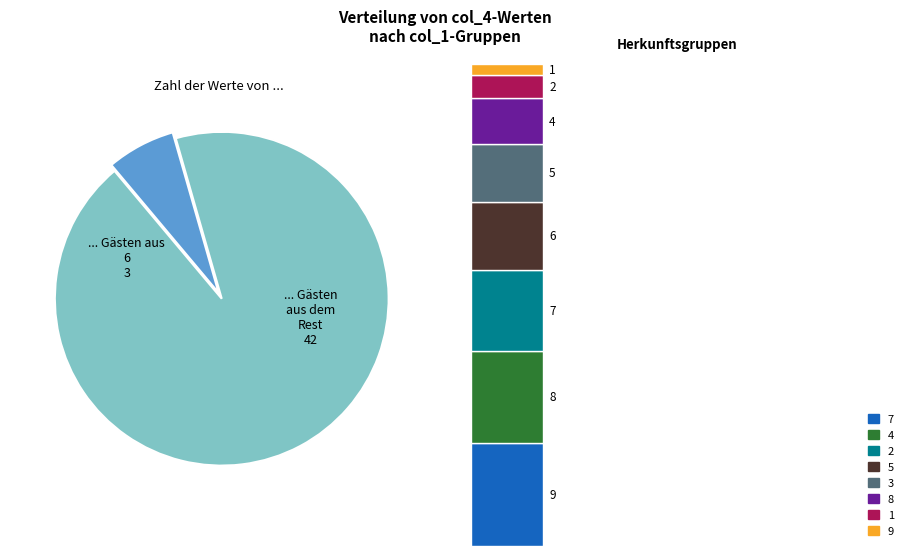

What portion of the pie excludes 6?

93.3%